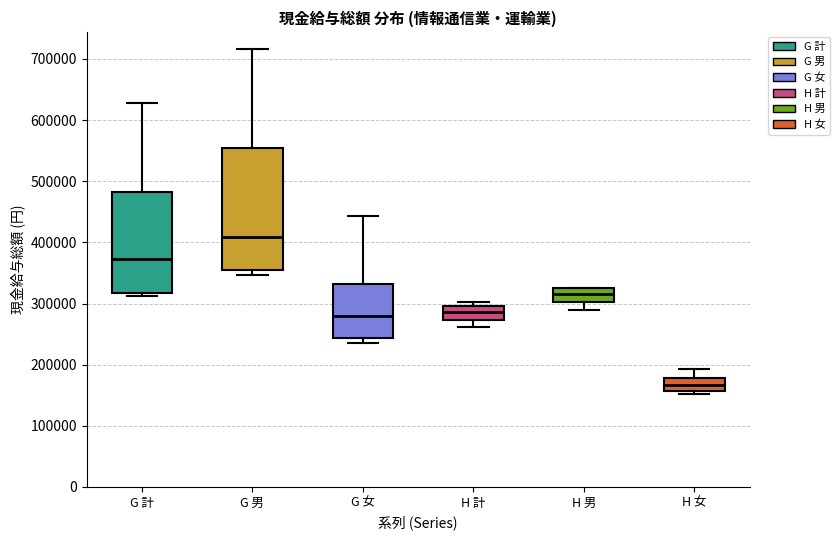

Which box is the tallest, from its lower edge to its upper edge?

G 男